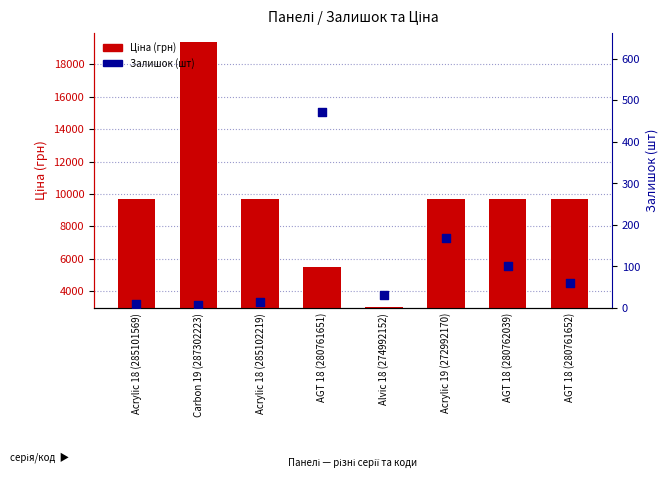

What is the total value across all series at AGT 18 (280761651)?

5970.3